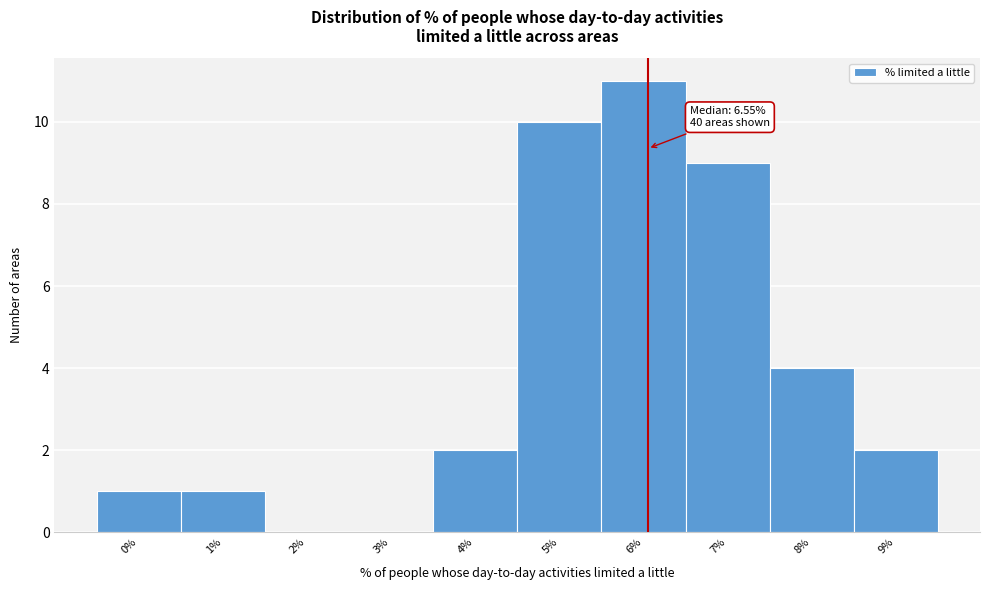

Reading left to right, extract all data points from this chart.

0%=1	1%=1	2%=0	3%=0	4%=2	5%=10	6%=11	7%=9	8%=4	9%=2